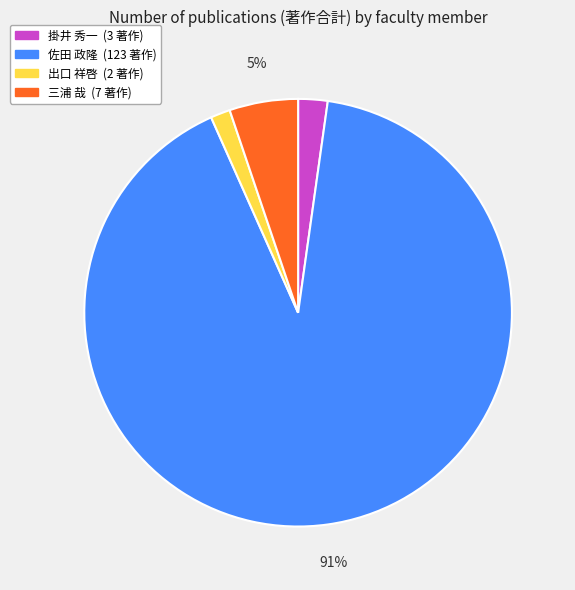

How many segments does this pie chart have?

4